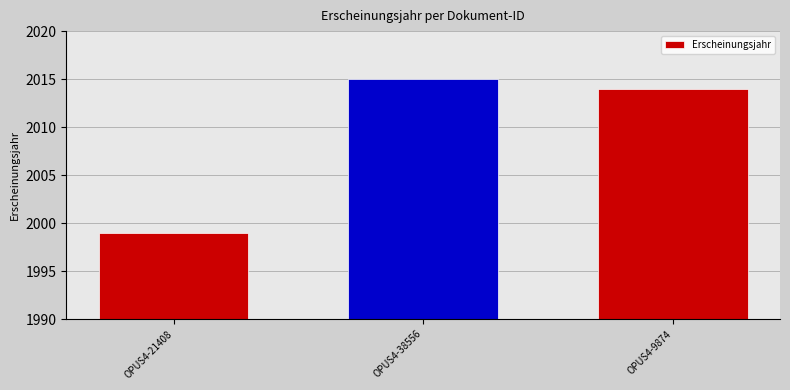

What is the value of the 3rd bar from the left?

2014